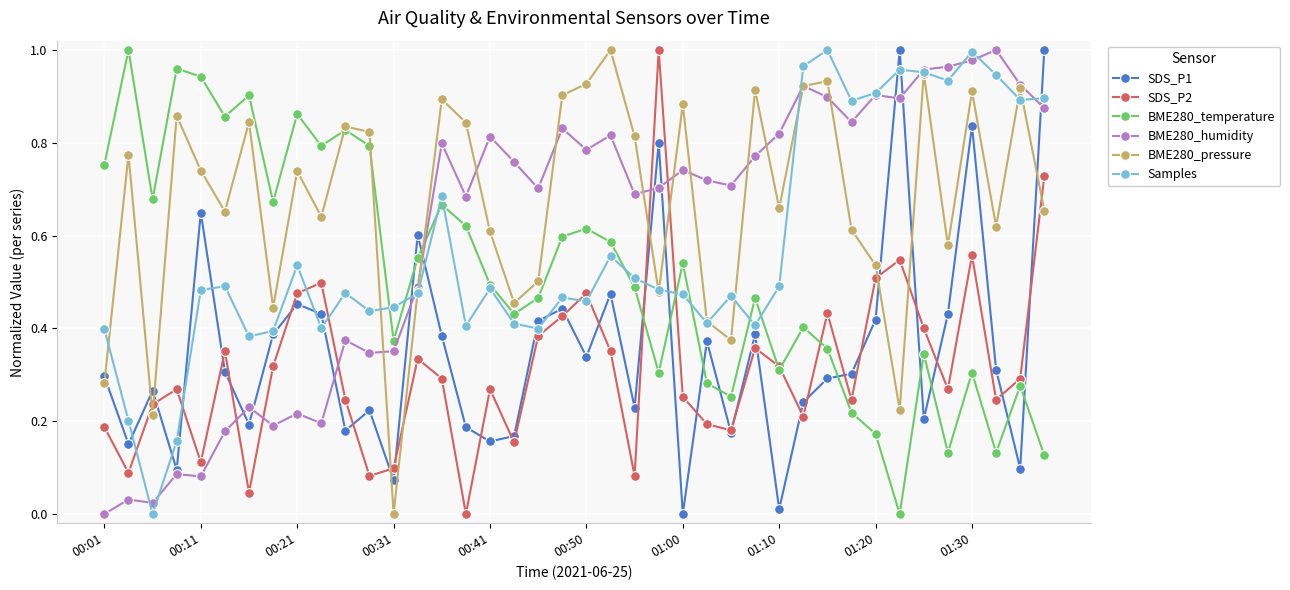

True or false: BME280_temperature and SDS_P1 cross at least once.

True